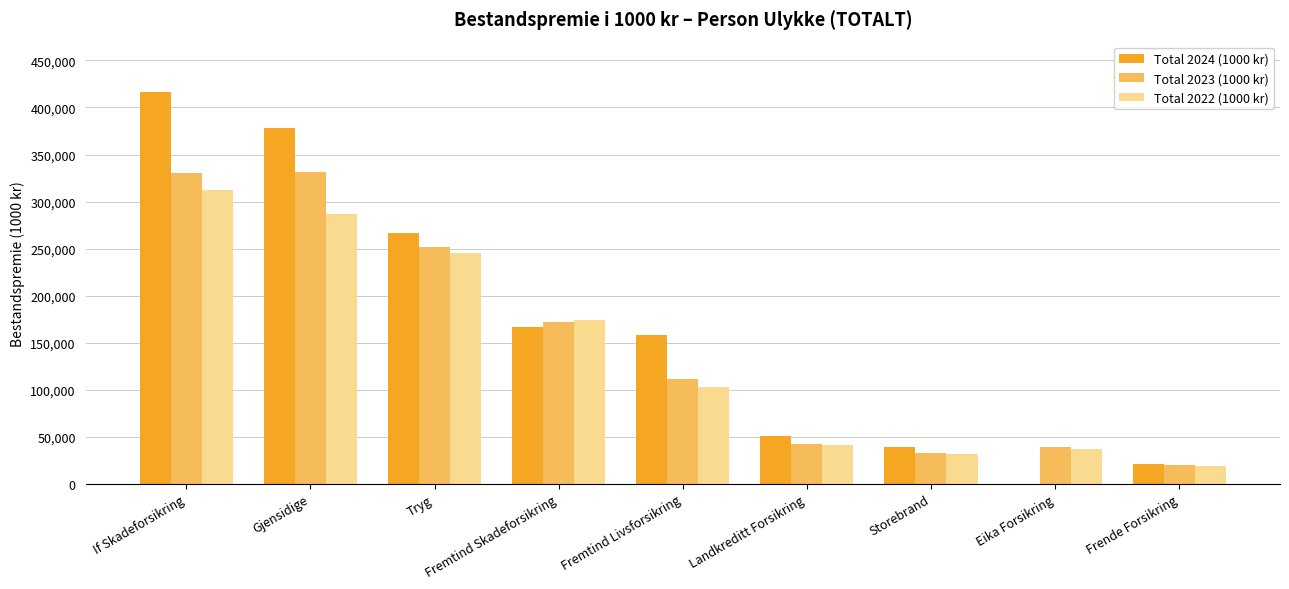

Is it true that Total 2022 (1000 kr) equals 245322 at Tryg?

True